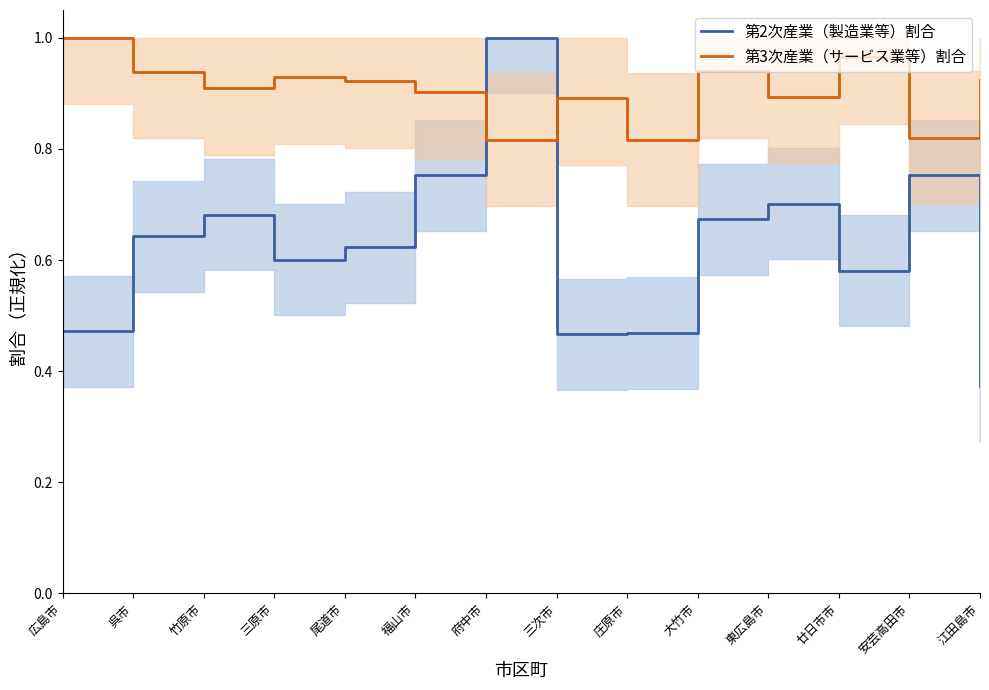

Which has a higher value, 呉市 or 広島市?

呉市